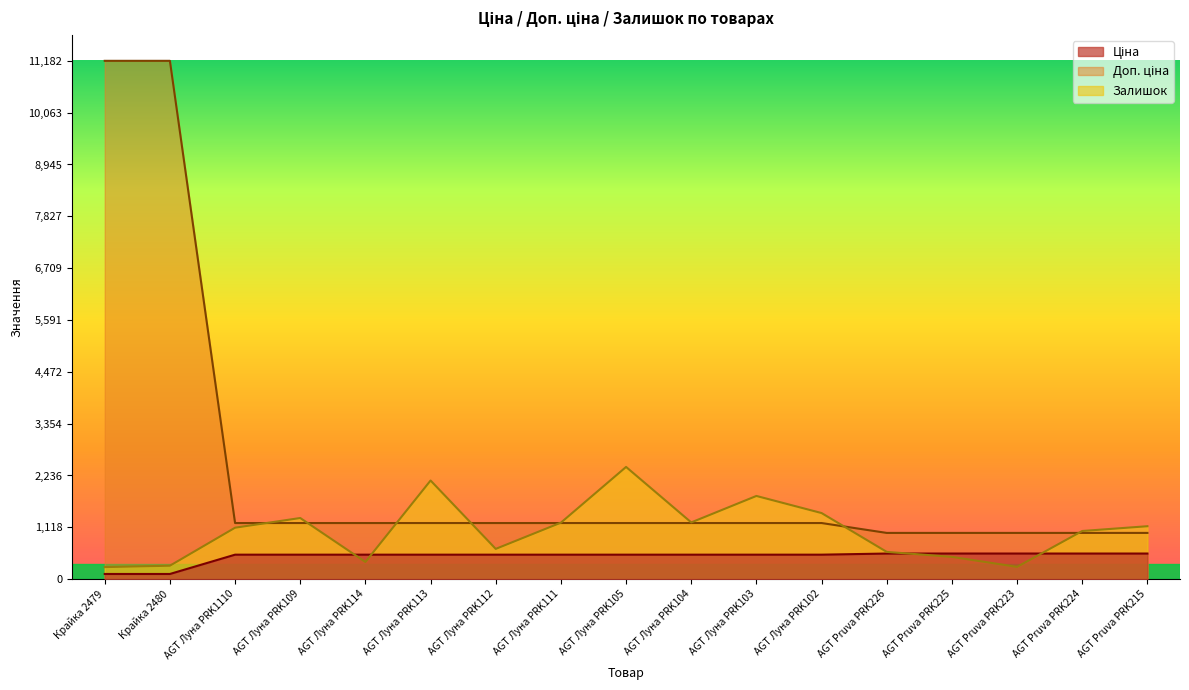

How many values in the Залишок series are below 1110?

8